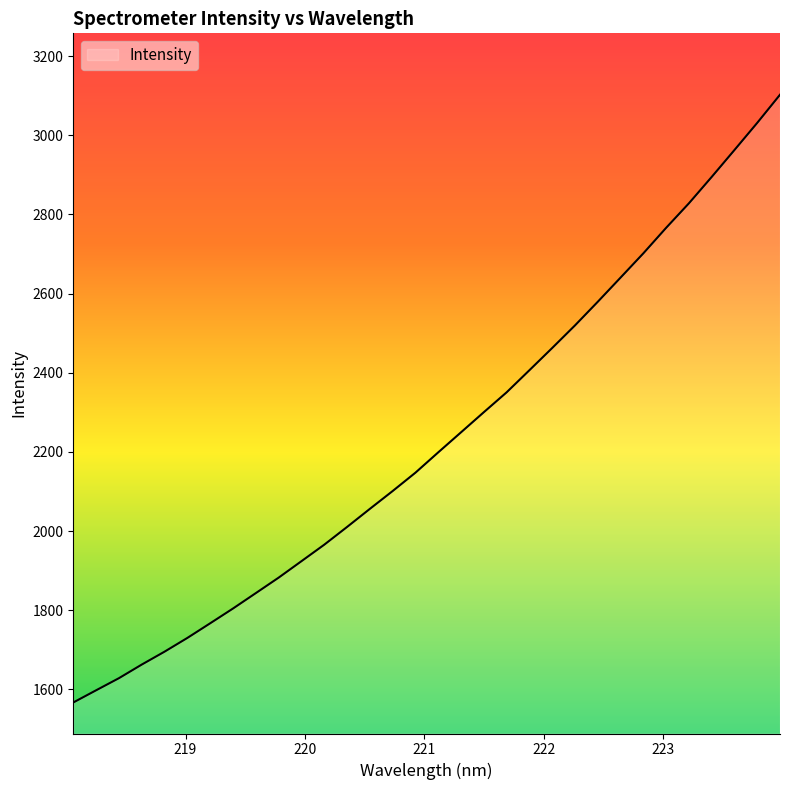

What is the maximum value shown in the chart?

3102.5